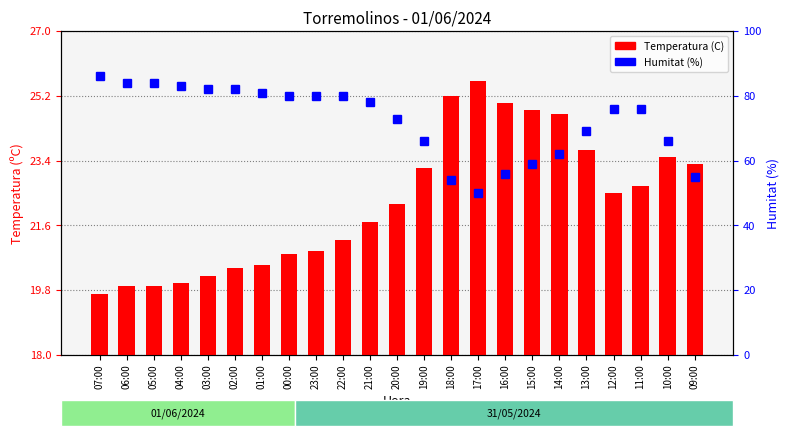

What is the smallest value displayed?

19.7